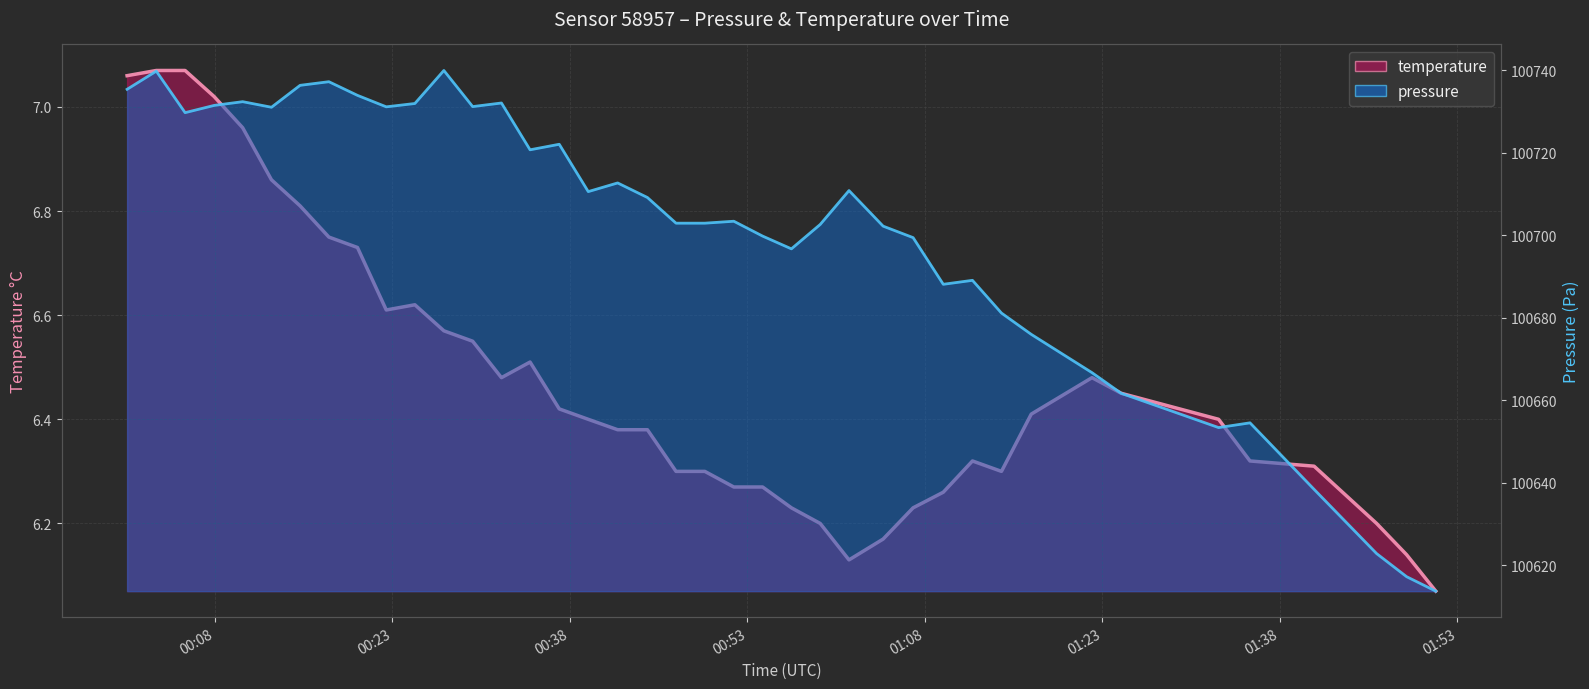

What position from the right is 2023-03-26T00:24:54?

30